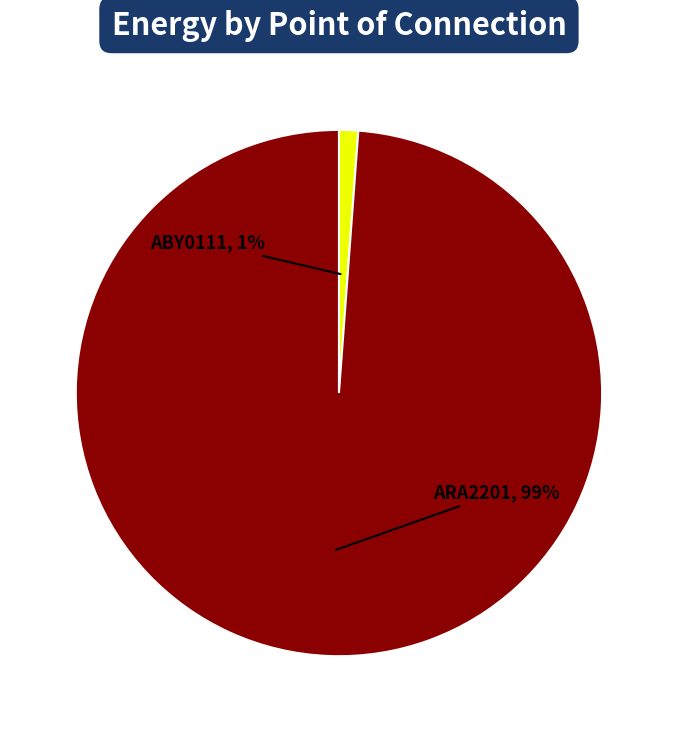

To the nearest percent, what is the average slice percentage?

50%